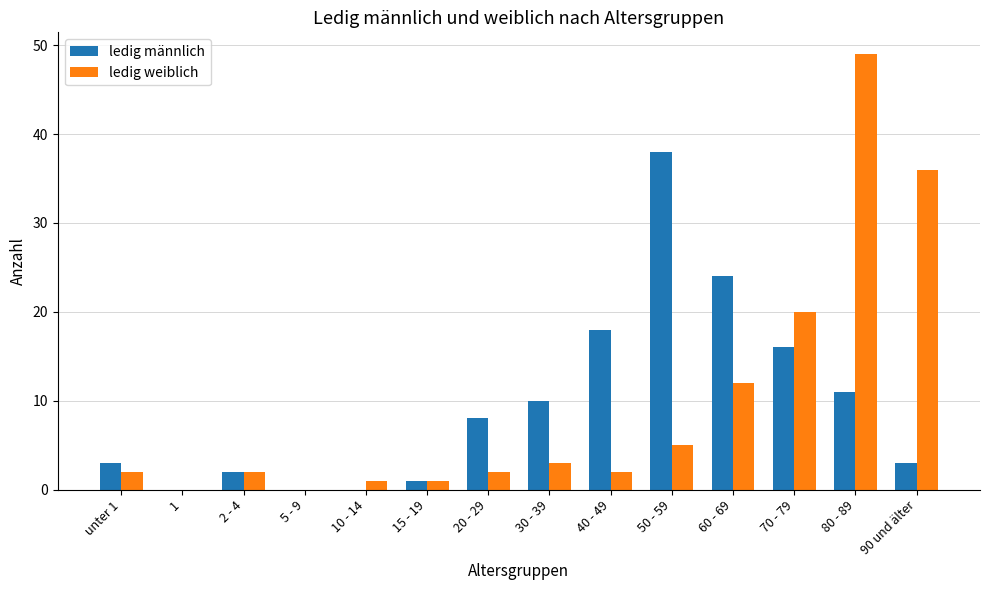

Are the bars horizontal?

No